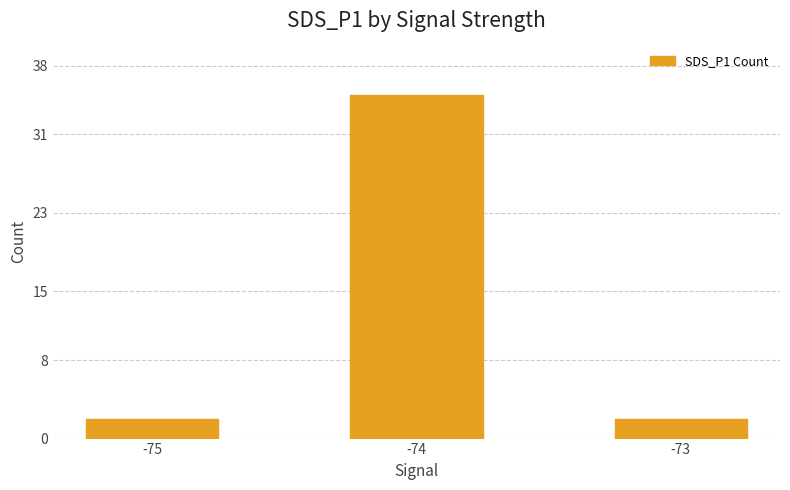

Are the bars grouped side by side (vs. stacked)?

No